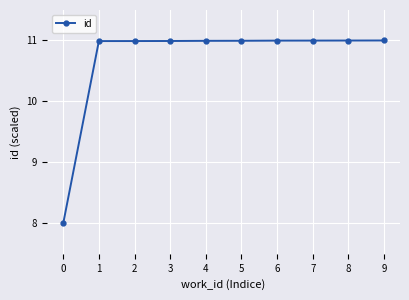

What is the value of the 2nd point from the left?

11.0